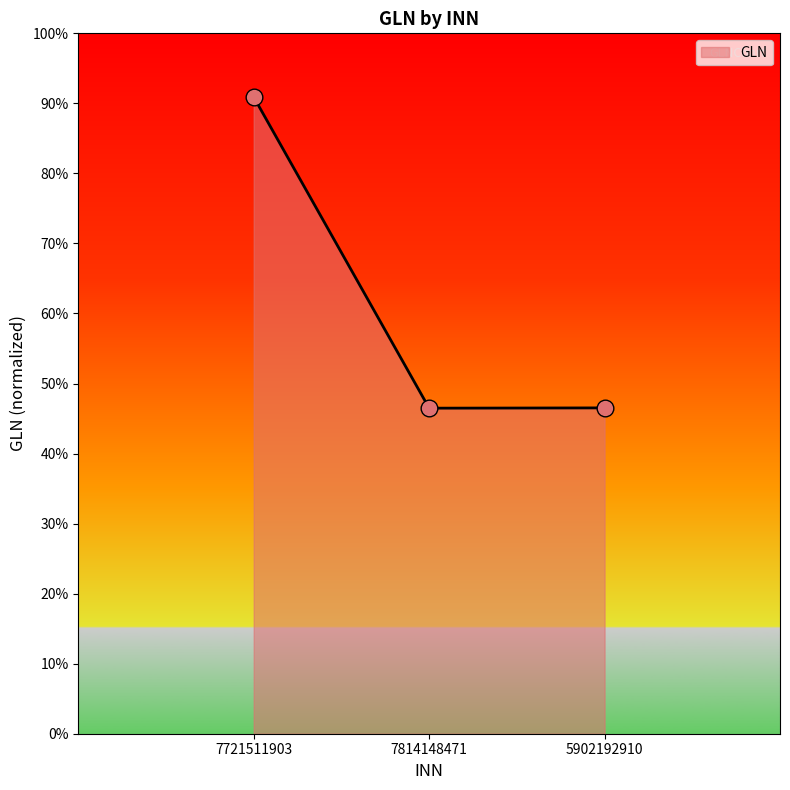

Which label corresponds to the smallest value in the chart?

7814148471